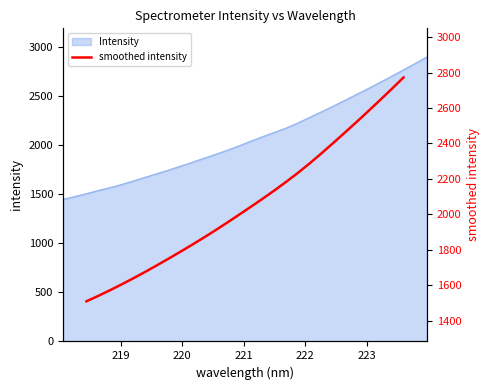

The chart shows a value of 2595.0 at 224. True or false?

False